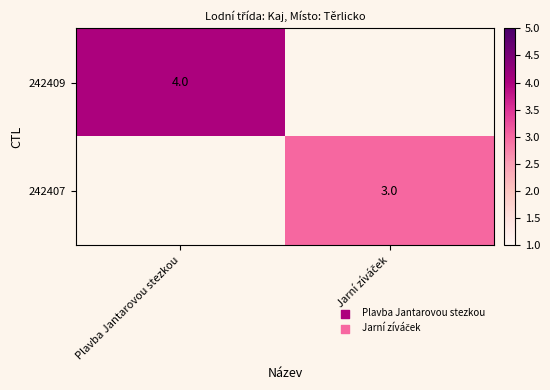

Rank the series at Jarní zíváček from highest to lowest value.

242409, 242407